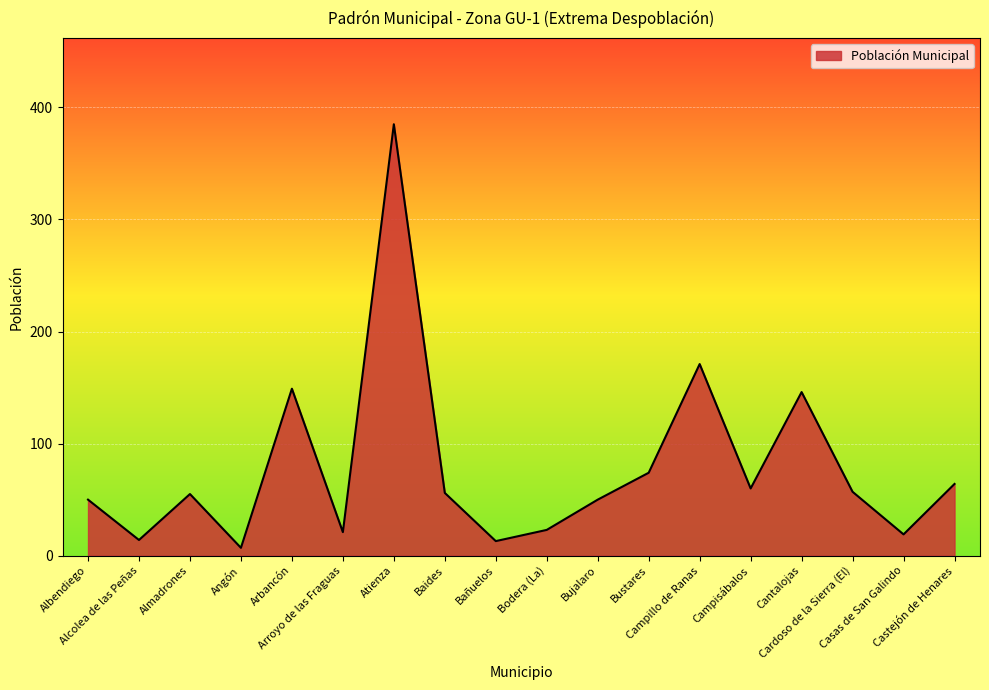

What is the ratio of the value at Almadrones to the value at Campisábalos?

0.9